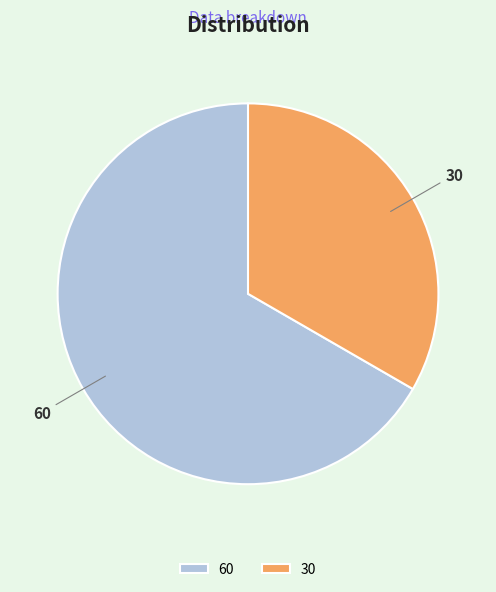

What is the smallest slice in the pie chart?

30